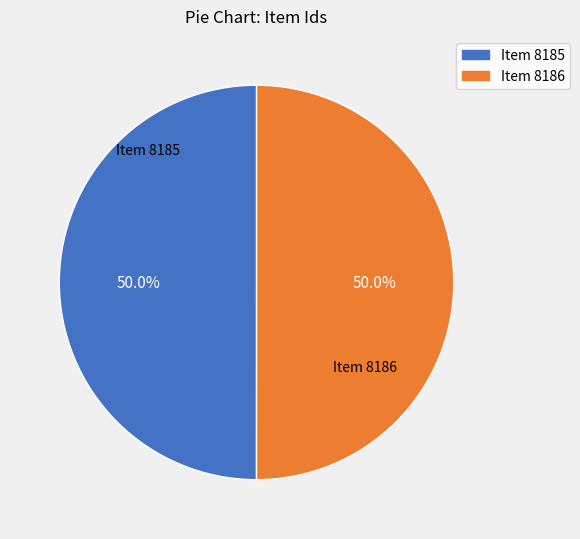

What is the ratio of the value at Item 8186 to the value at Item 8185?

1.0